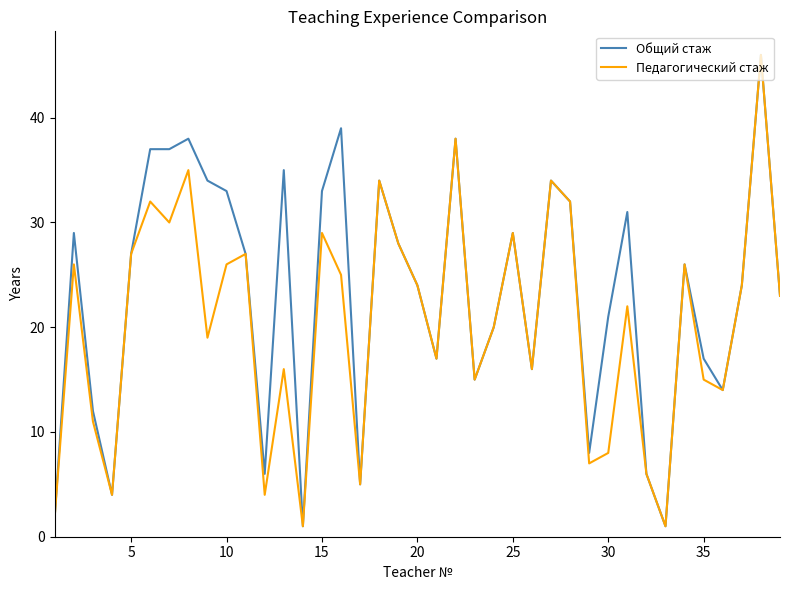

Rank the series by their average value, from lowest to highest.

Педагогический стаж, Общий стаж